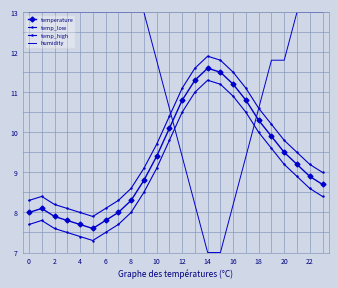

Which series has the largest range (max minus min)?

humidity